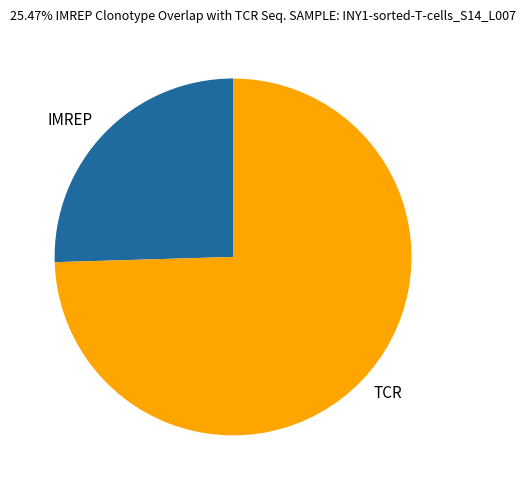

True or false: TCR accounts for 75% of the total.

True